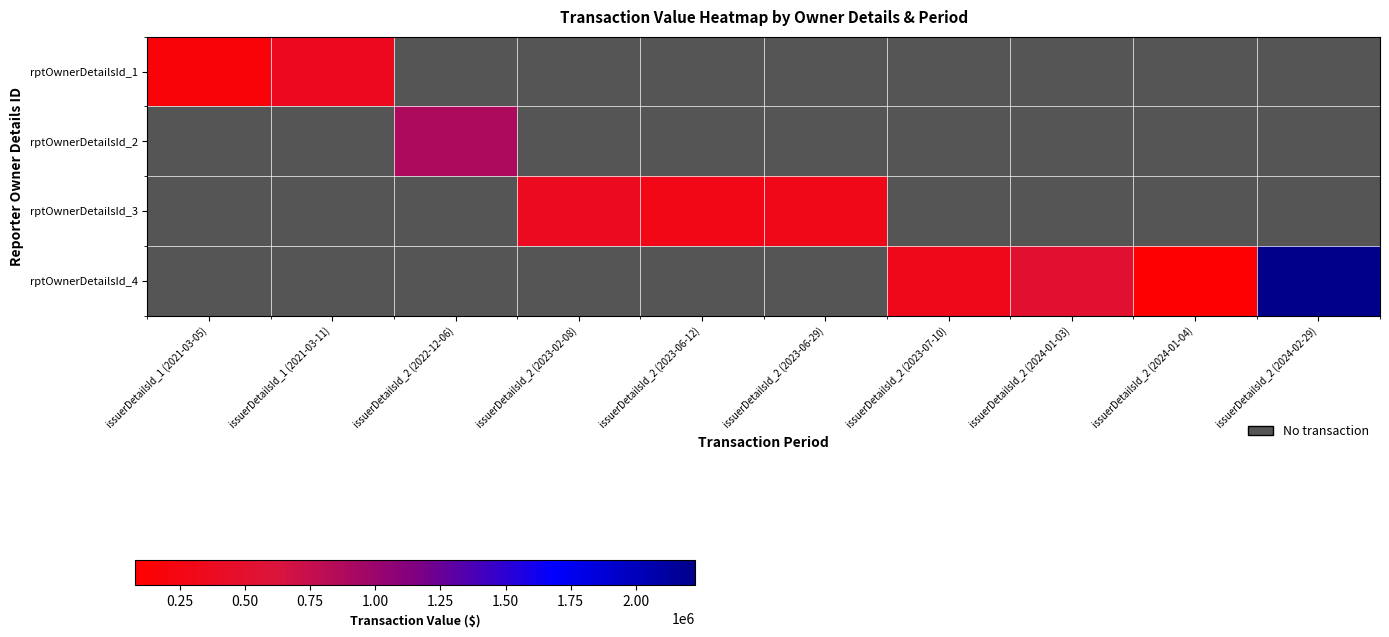

Is the value of rptOwnerDetailsId_4 at issuerDetailsId_2 (2023-06-12) greater than the value of rptOwnerDetailsId_3 at issuerDetailsId_1 (2021-03-05)?

No